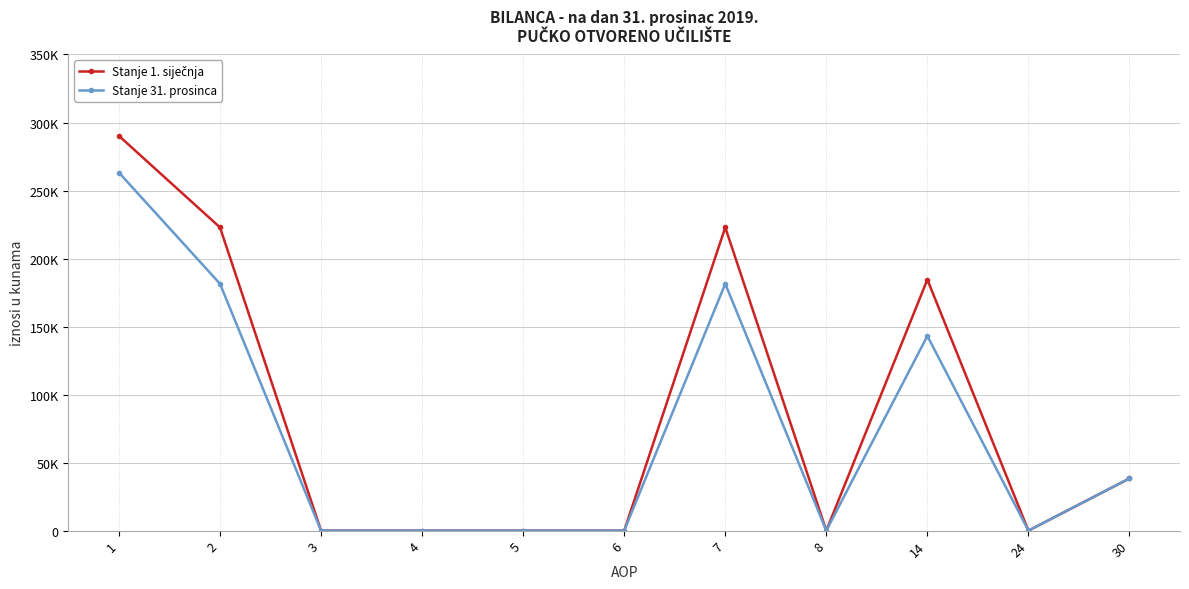

At how many categories does at least one series exceed 212639?

3